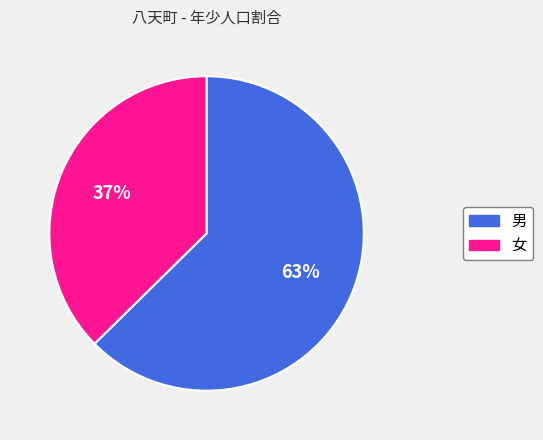

Does any single category account for the majority?

Yes